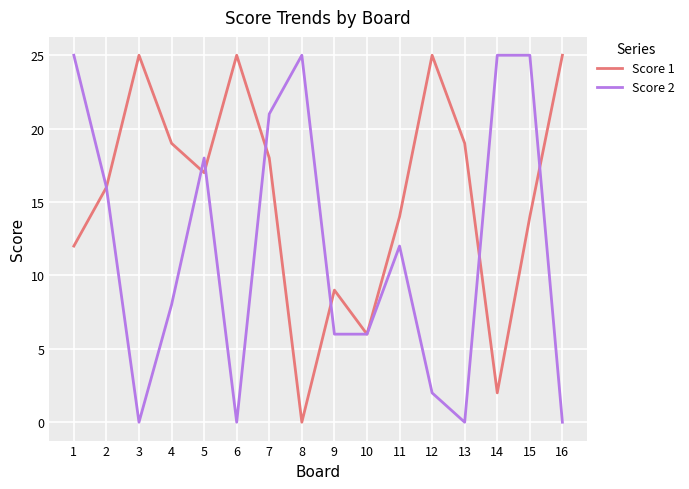

True or false: Score 1 and Score 2 cross at least once.

True